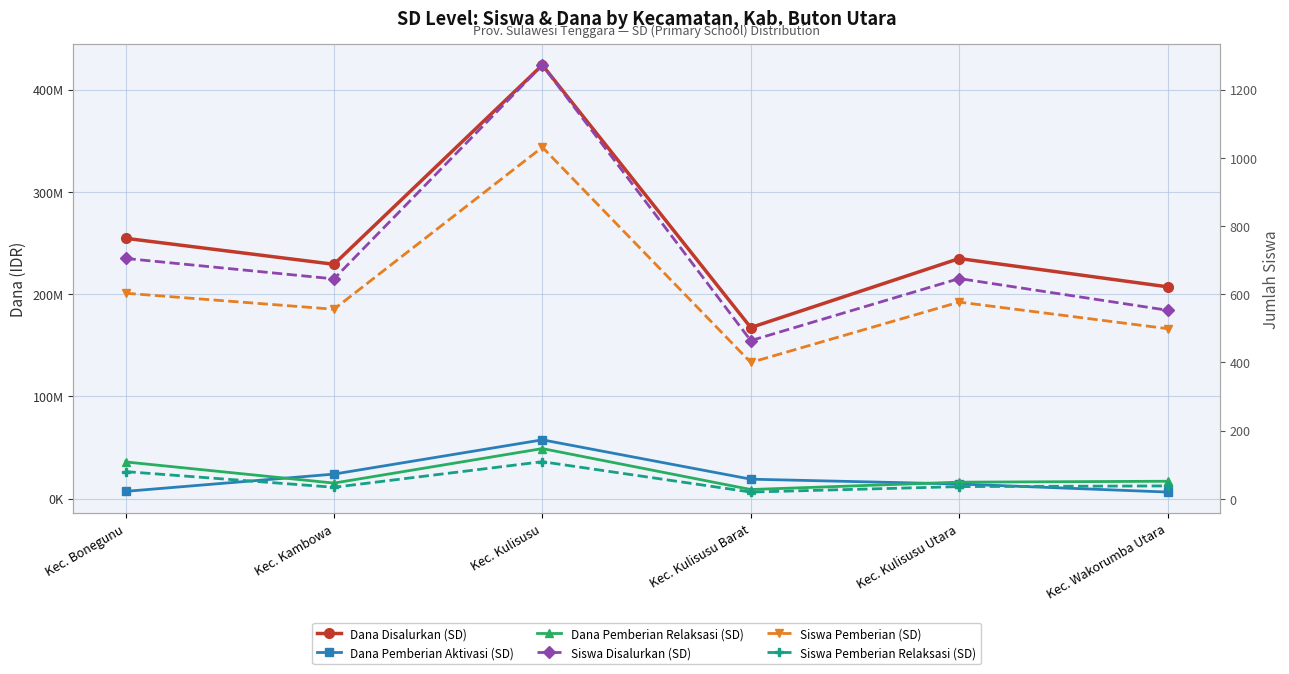

How many times do Dana Pemberian Relaksasi (SD) and Dana Pemberian Aktivasi (SD) cross each other?

2